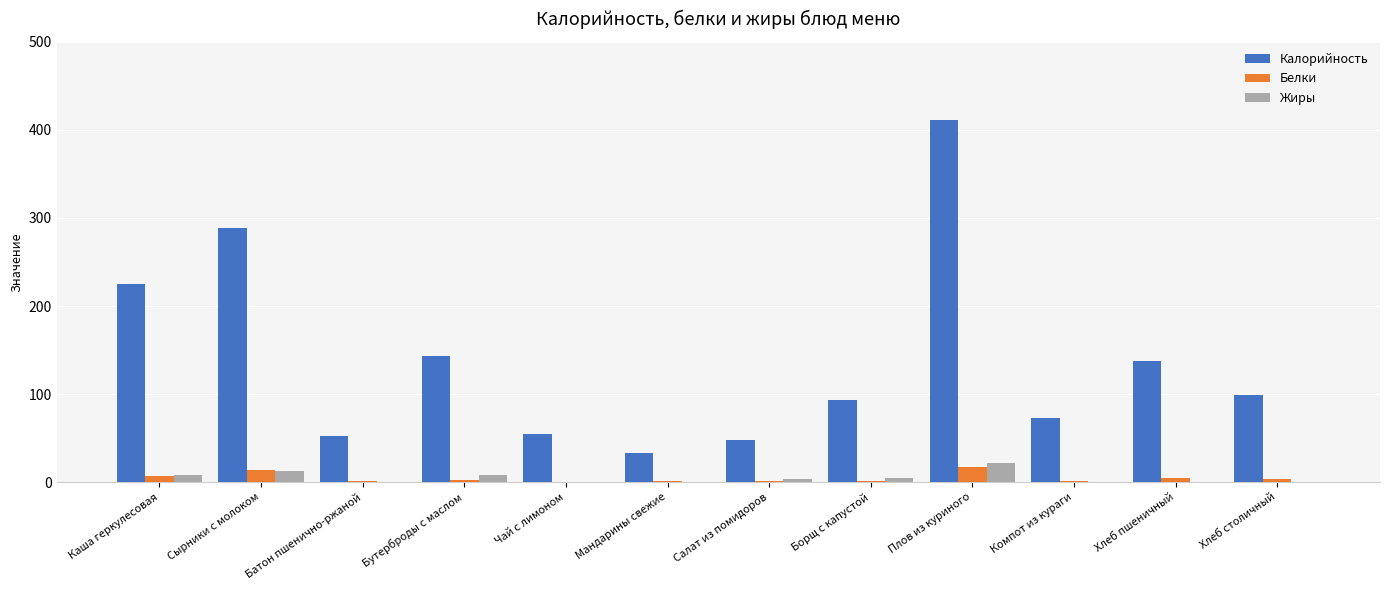

The Калорийность series shows 98.9 at Хлеб столичный. True or false?

True